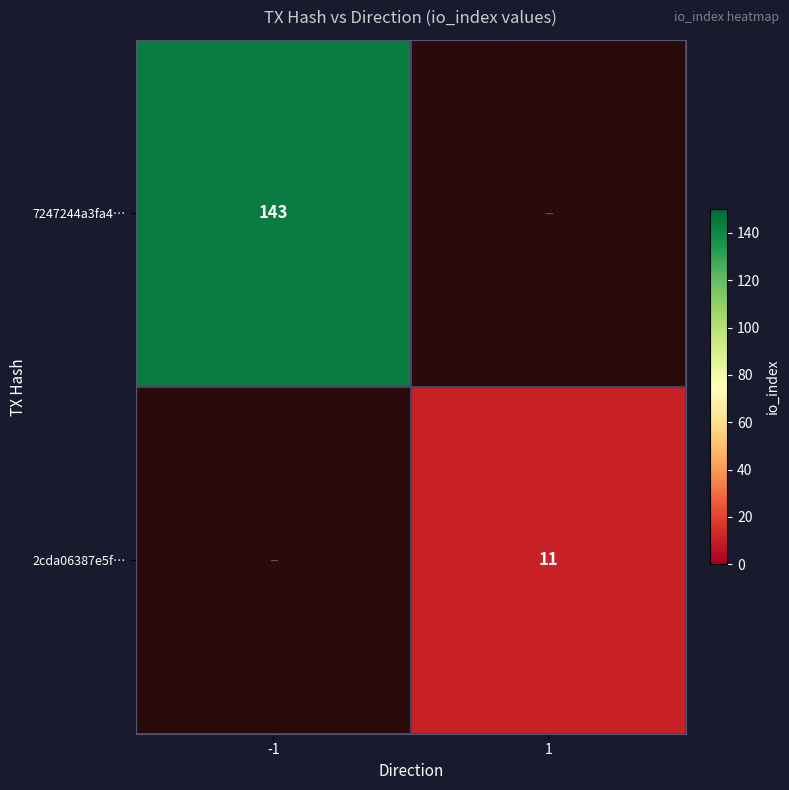

The value of 2cda06387e5f… at 1 is 11. True or false?

True